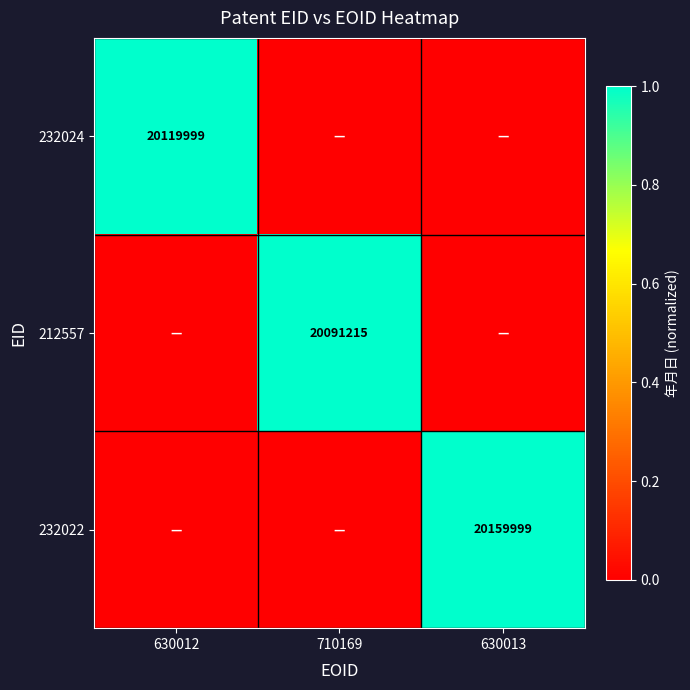

Is the value of 232022 at 630013 greater than the value of 232024 at 630012?

Yes